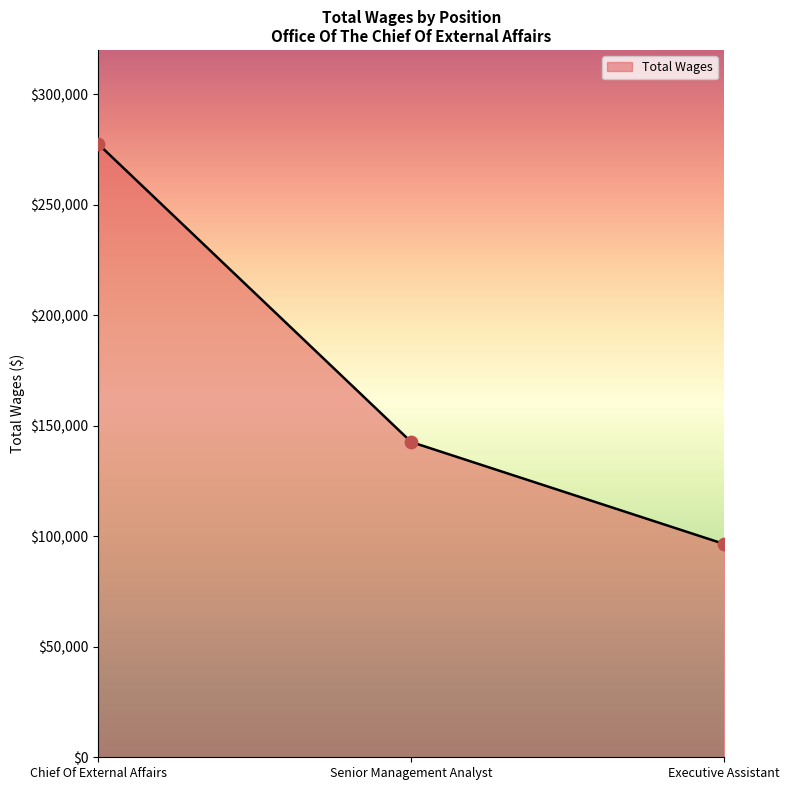

What is the change in value from Chief Of External Affairs to Executive Assistant?

-180975